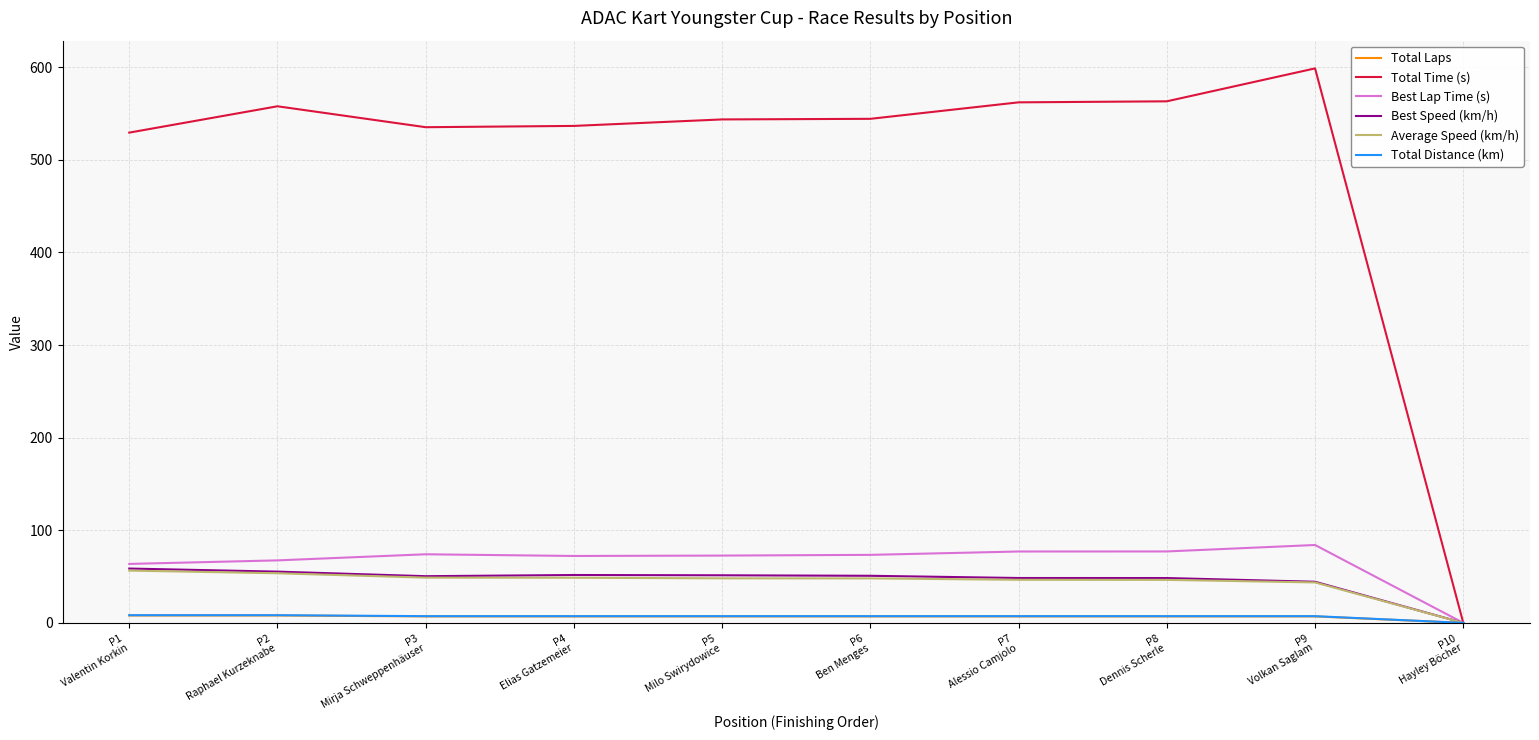

The value of Best Lap Time (s) at P2
Raphael Kurzeknabe is 39.1. True or false?

False